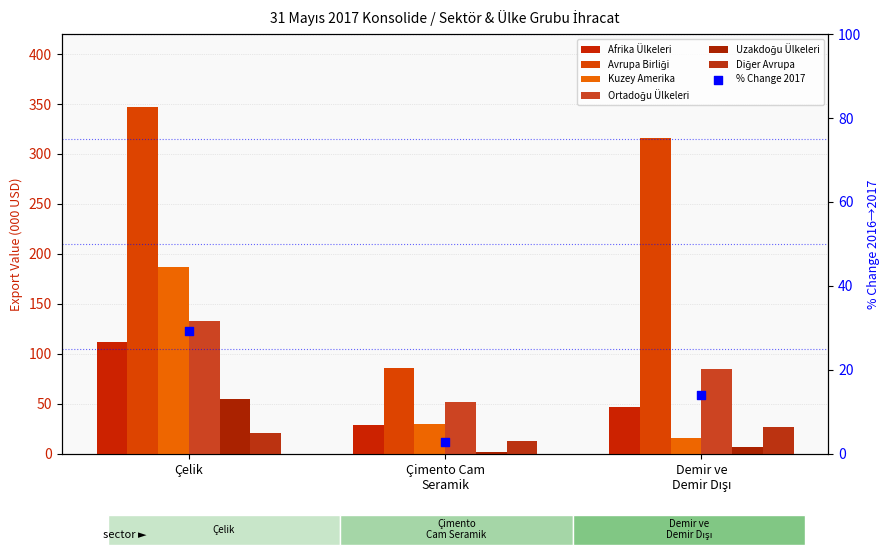

Which series has the largest total across all categories?

Avrupa Birliği